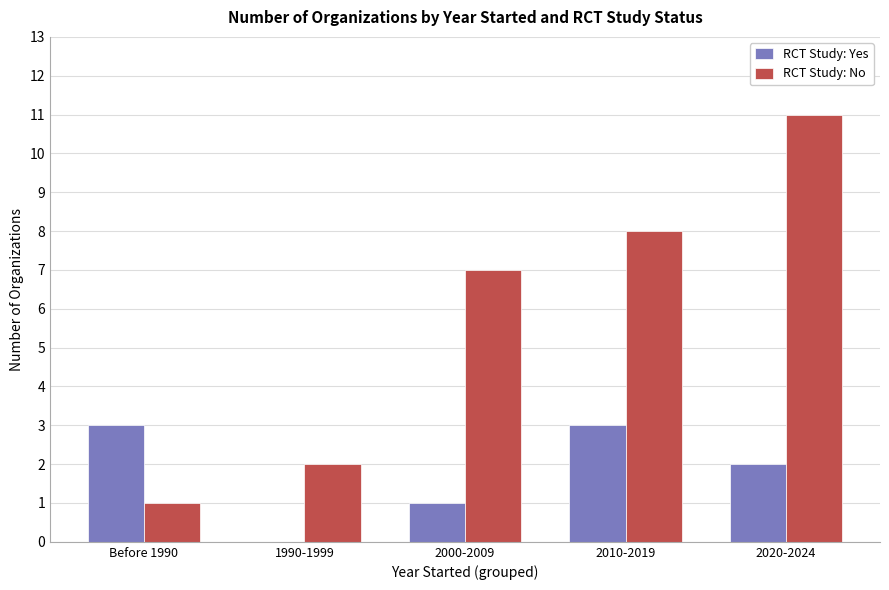

What is the maximum value for RCT Study: Yes?

3